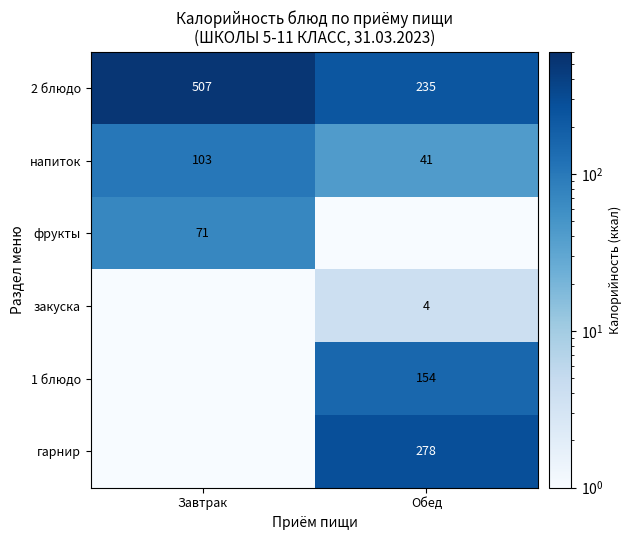

At which label does напиток reach its peak?

Завтрак